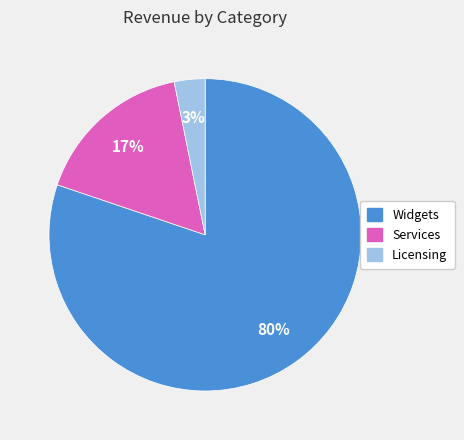

To the nearest percent, what is the average slice percentage?

33%